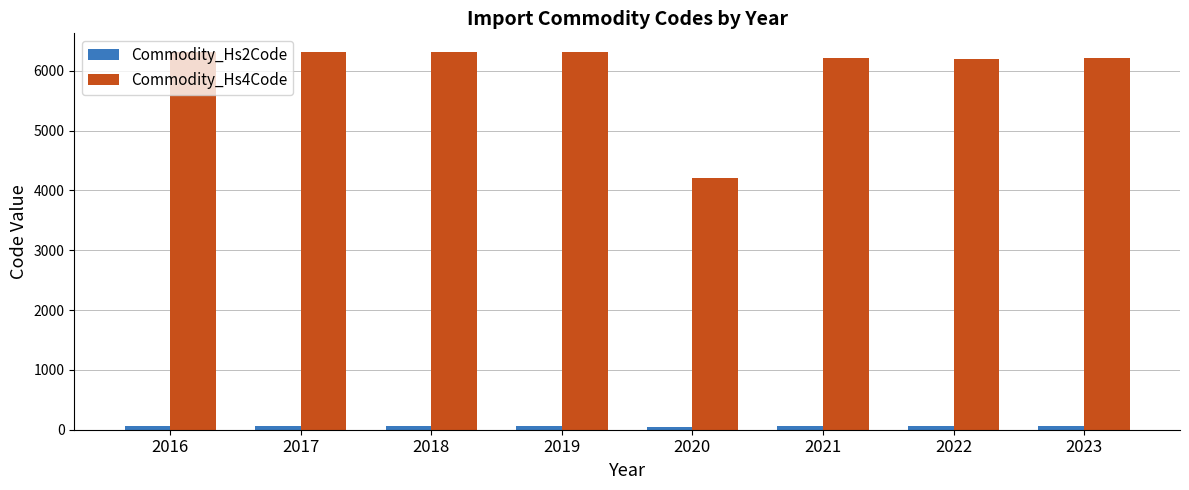

Which series has the largest range (max minus min)?

Commodity_Hs4Code